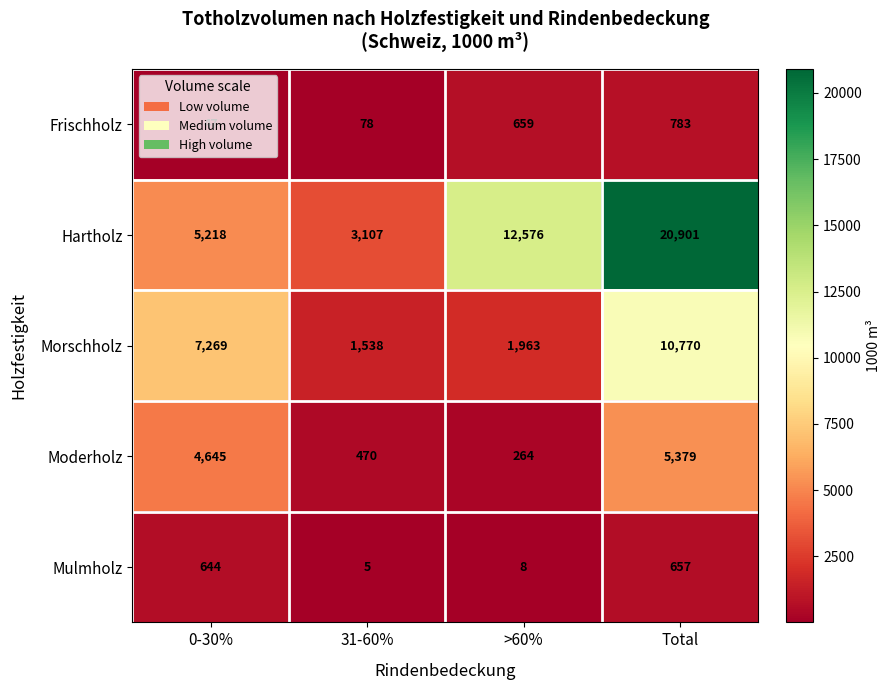

Which series has the widest spread of values?

Hartholz